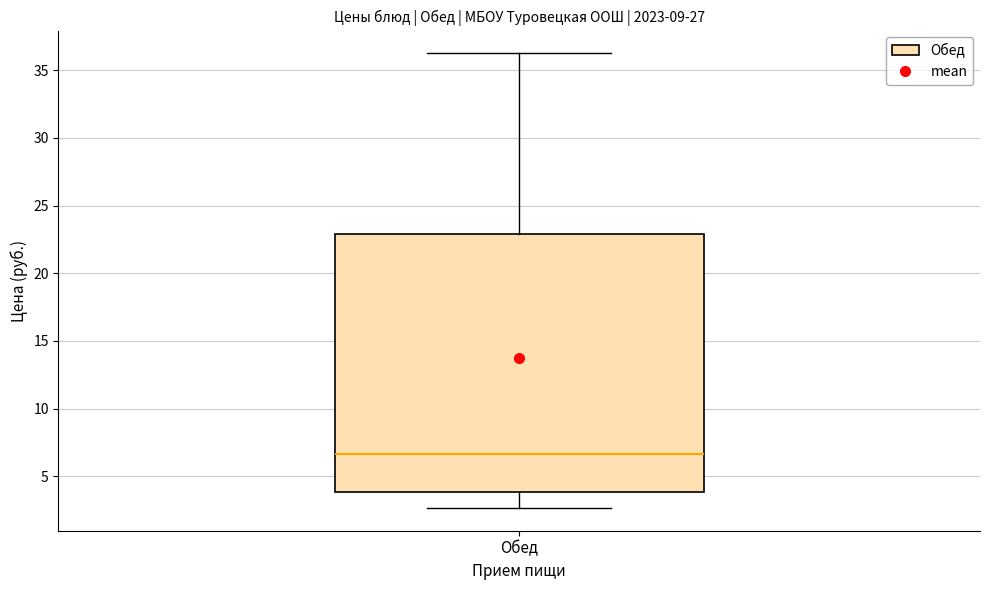

Transcribe this box plot: give where the median line is, the range the box spans, and where the two whiskers end, as read against the y-axis. The values are not printed on the chart, so give them approximately, as read against the axis.

median 6.5, box 4.0 to 23.0, whiskers 2.5 to 36.5